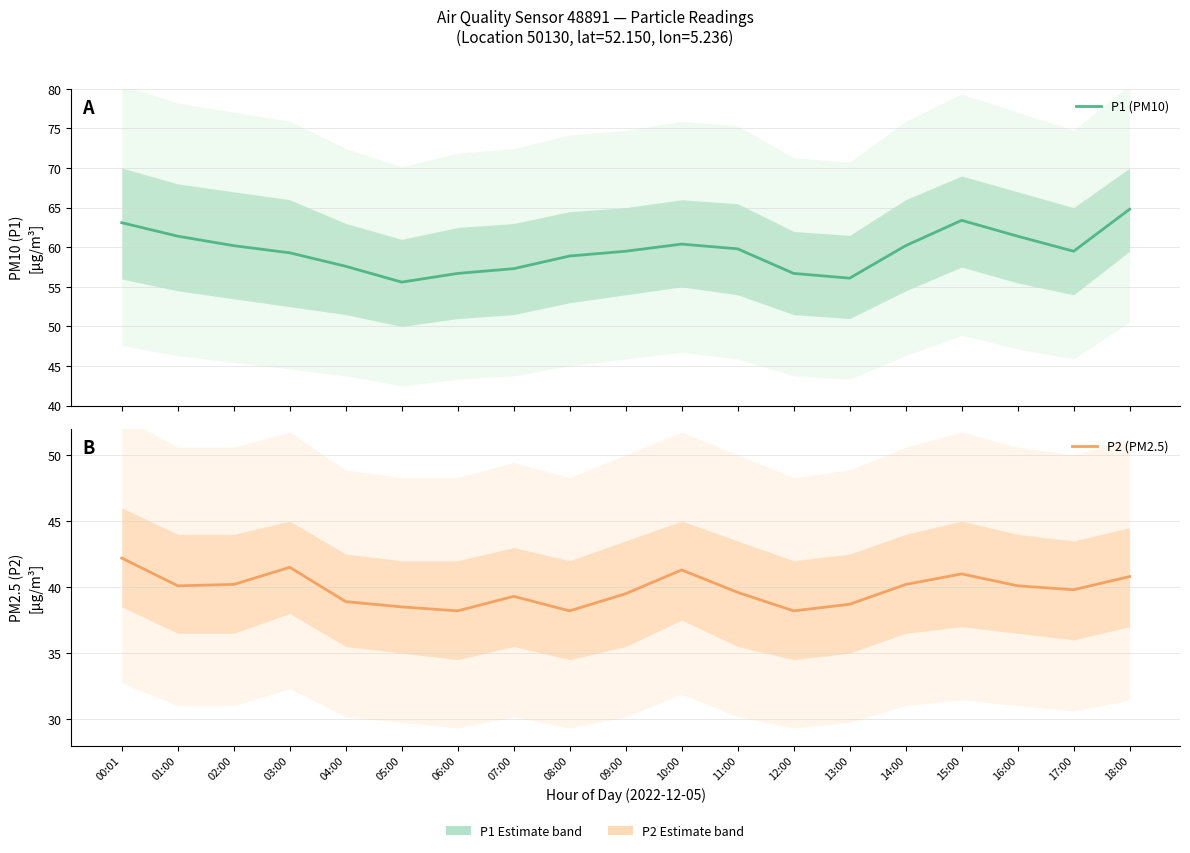

Reading right to left, transcribe all the data shown in this chart.

P1 (PM10): 64.8	59.5	61.4	63.4	60.2	56.1	56.7	59.8	60.4	59.5	58.9	57.3	56.7	55.6	57.6	59.3	60.2	61.4	63.1
P2 (PM2.5): 40.8	39.8	40.1	41.0	40.2	38.7	38.2	39.6	41.3	39.5	38.2	39.3	38.2	38.5	38.9	41.5	40.2	40.1	42.2